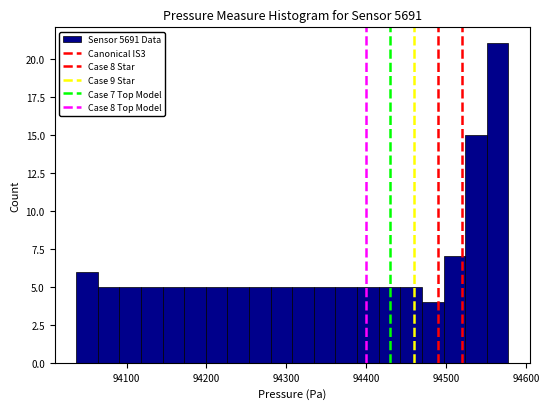

Read against the x-axis, roughly where is the centre of the tallest bar?

94560